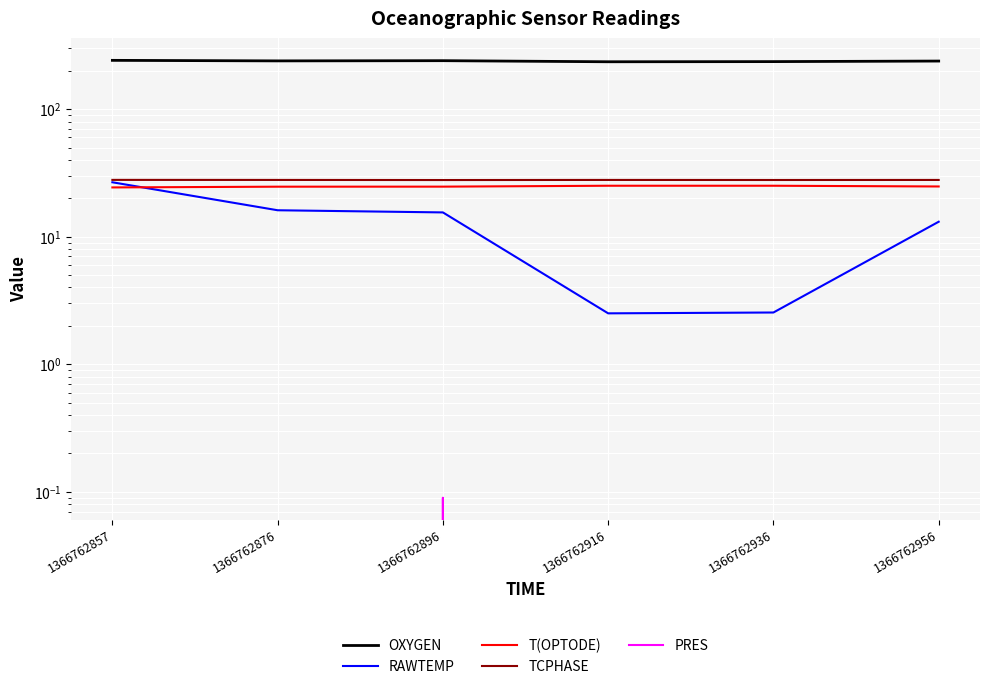

Reading right to left, list all the values displayed in this chart.

OXYGEN: 238.2	235.9	235.2	239.9	238.9	241.3
RAWTEMP: 13.1	2.5	2.5	15.5	16.1	26.7
T(OPTODE): 24.8	25.1	25.1	24.7	24.7	24.3
TCPHASE: 27.9	27.8	27.9	27.8	27.9	27.9
PRES: -0.1	-0.2	-0.0	0.1	0.0	-0.2